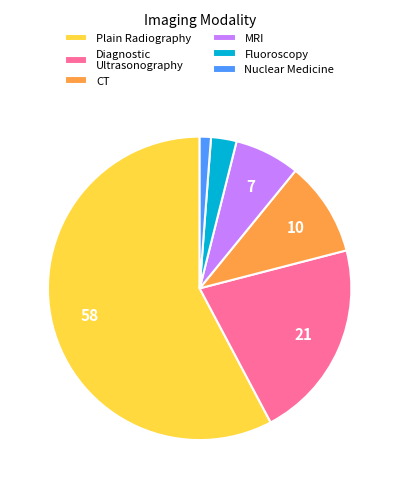

Which slice is the largest?

Plain Radiography